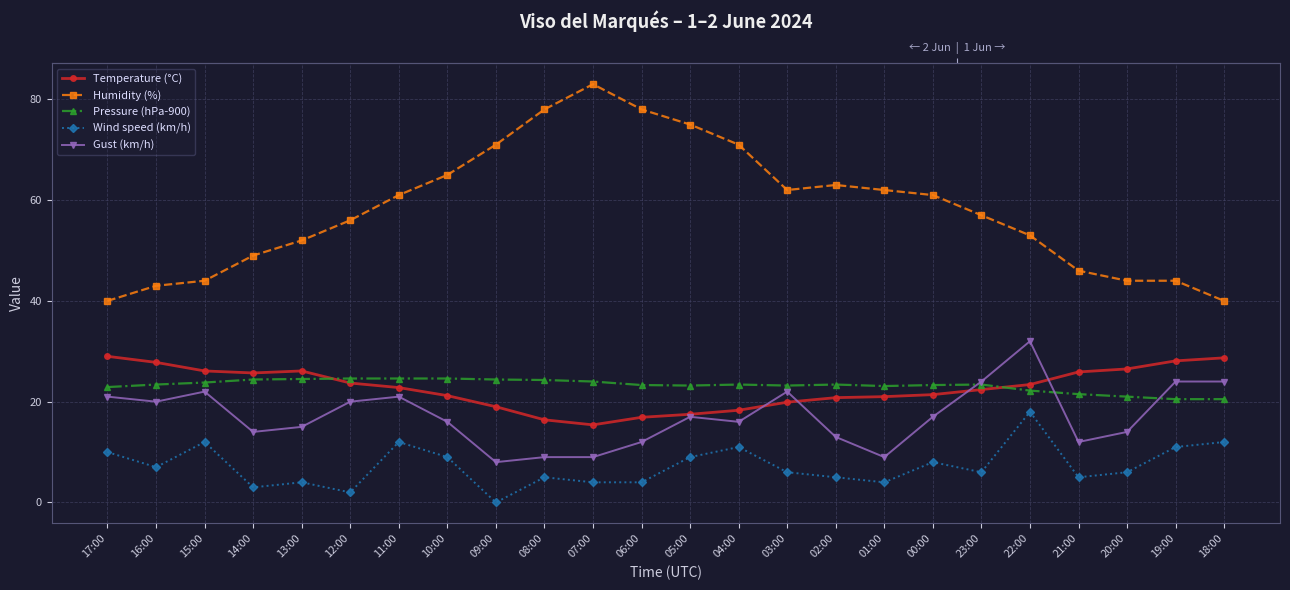

What position from the right is 07:00?

14